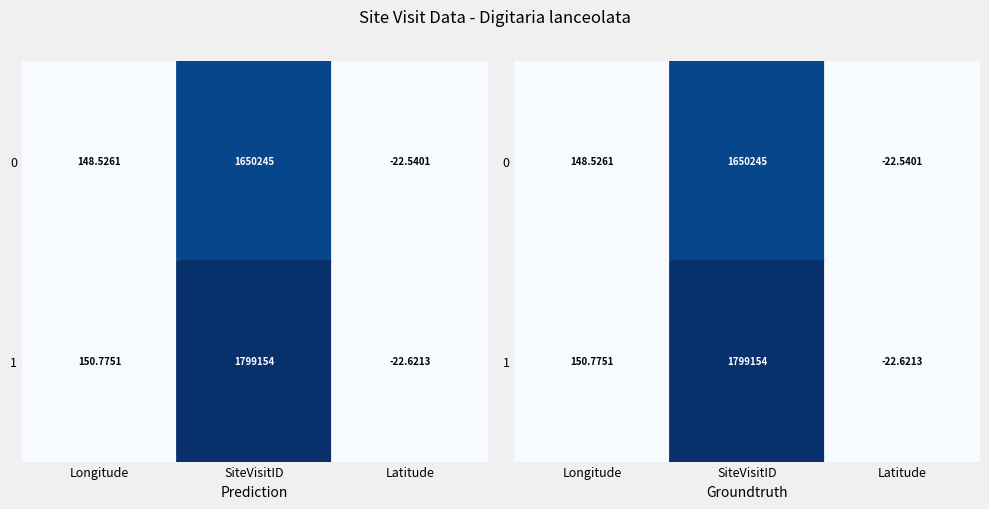

Rank the series by their average value, from lowest to highest.

0, 1